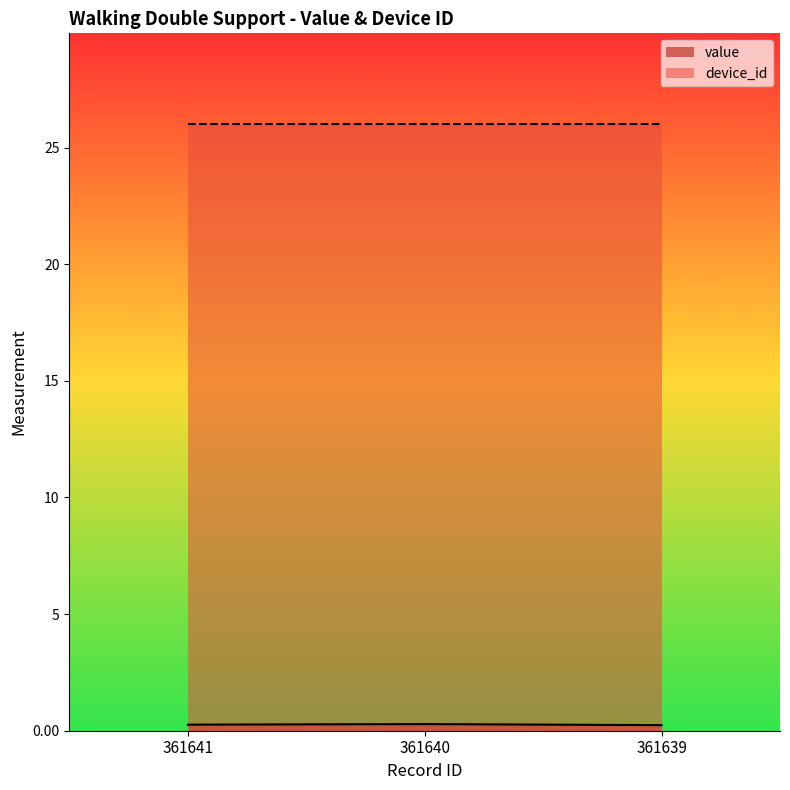

What is the minimum value shown in the chart?

0.2